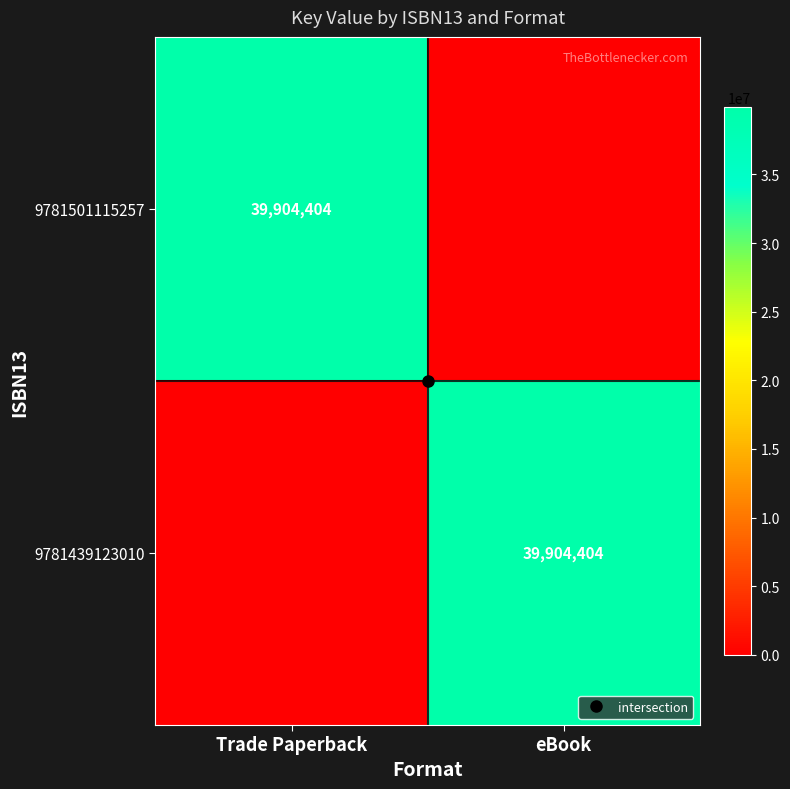

Between Trade Paperback and eBook, which series saw the biggest shift?

9781501115257